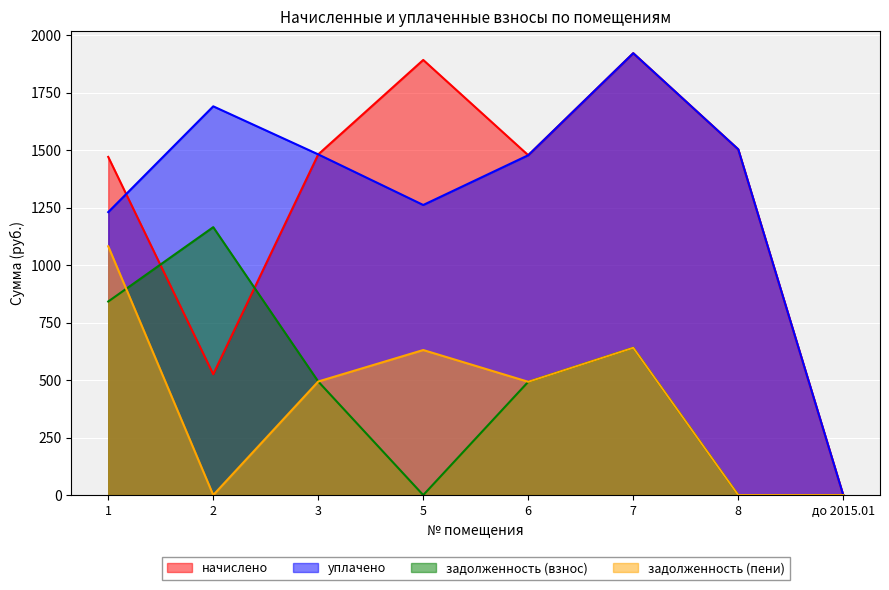

What is the difference between the задолженность (пени) values at 5 and 7?

9.8